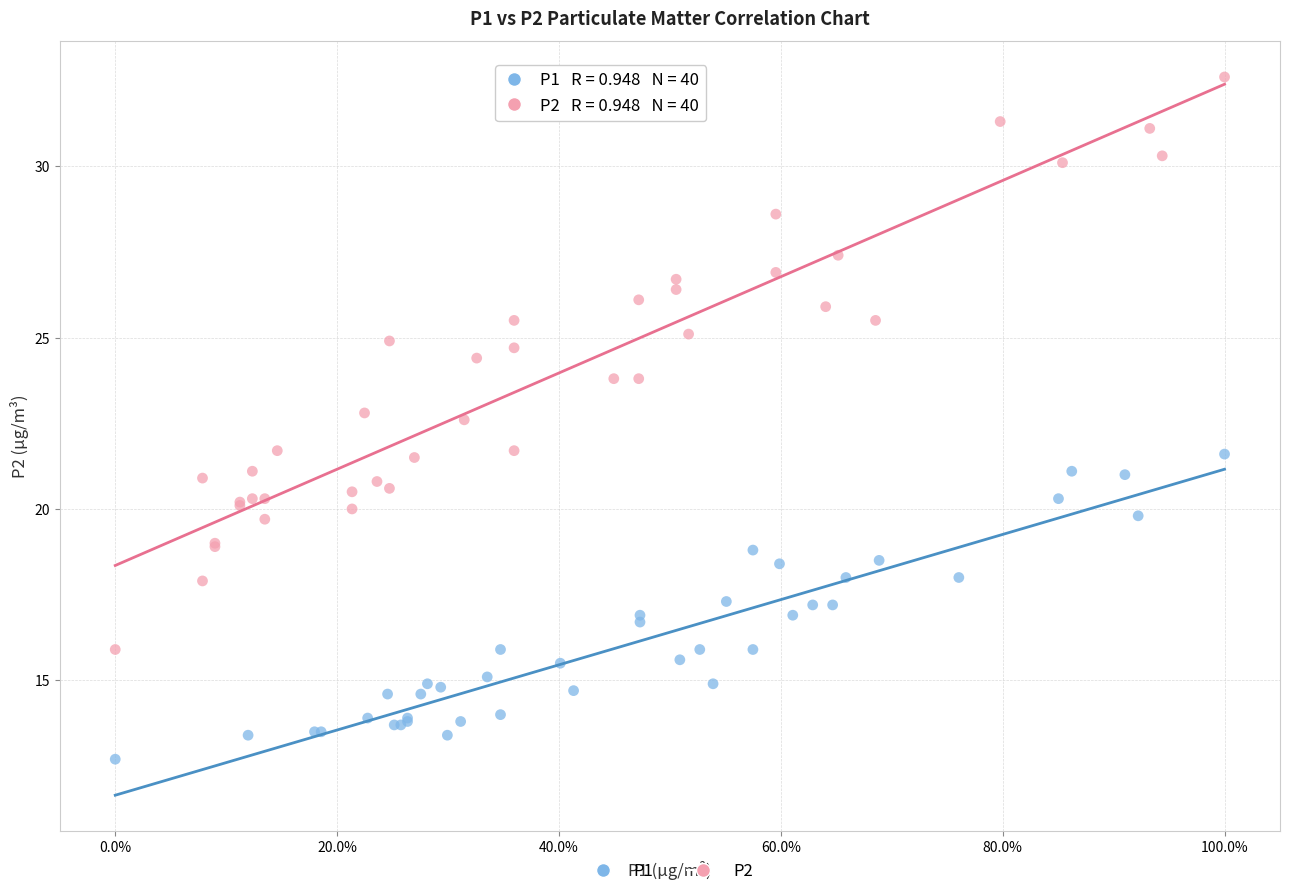

Which series has the widest spread of Y values?

P2